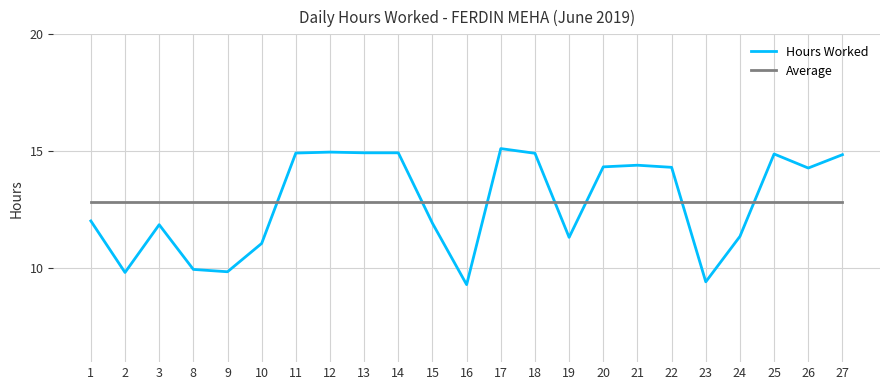

How many lines are shown in the chart?

2